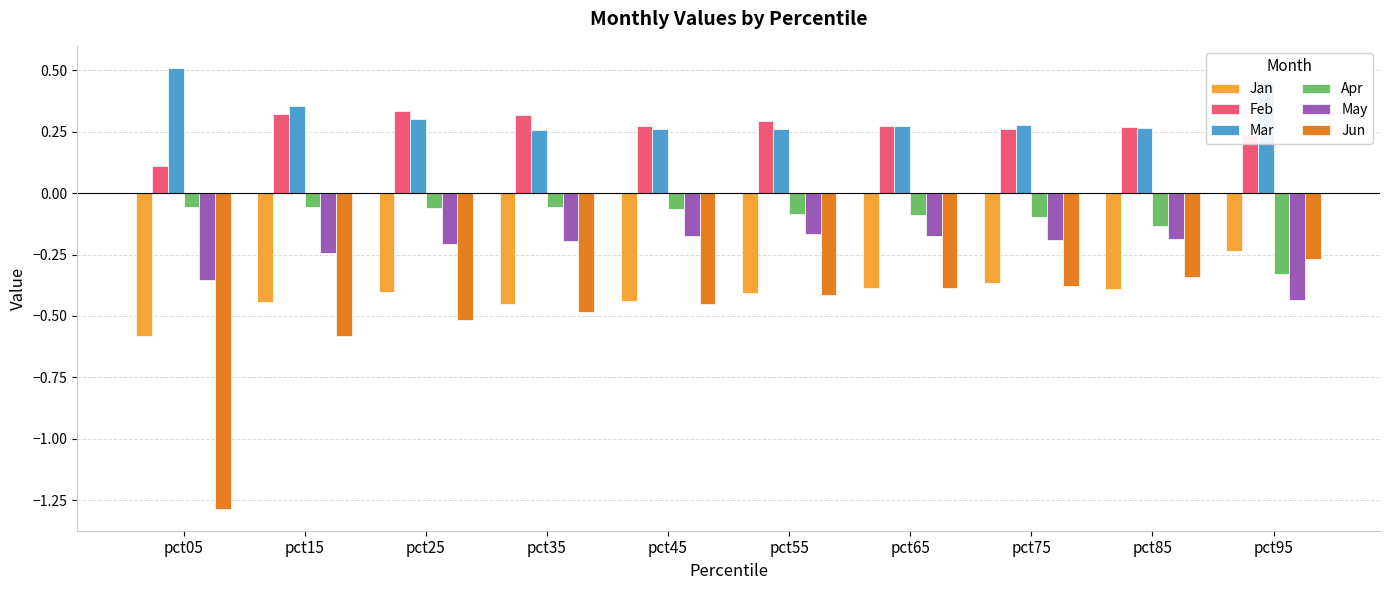

What are all the series names shown in the legend?

Jan, Feb, Mar, Apr, May, Jun